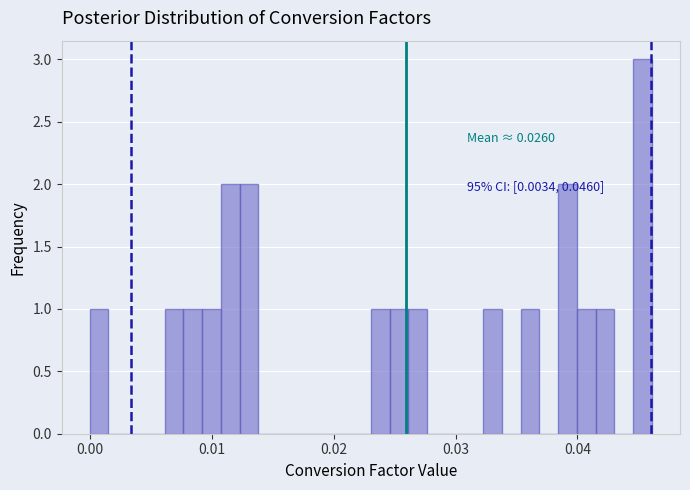

Around what value on the x-axis is the tallest bar? Give the approximate position of its centre, as read against the axis.

0.045